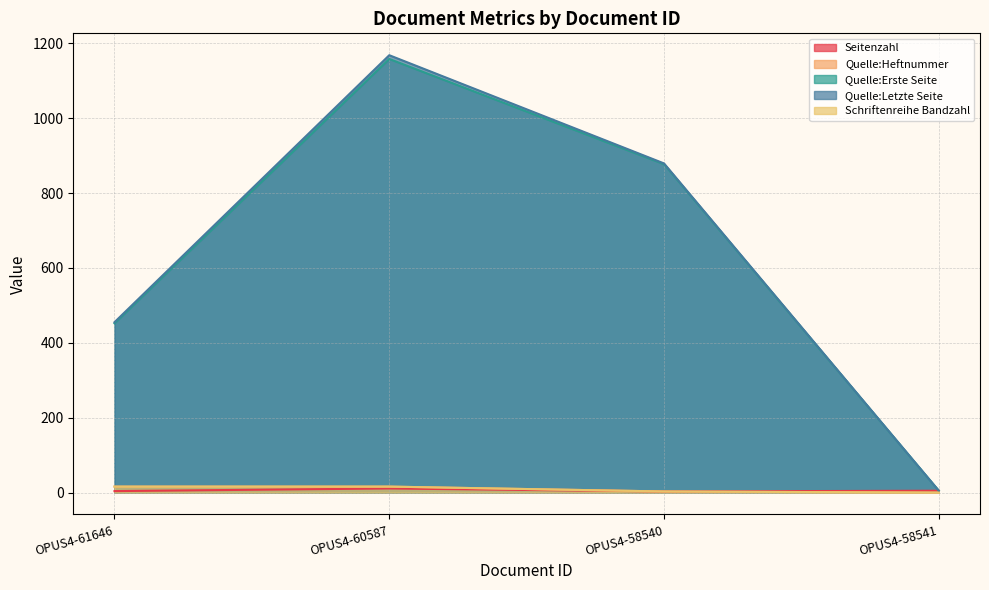

Where does the Quelle:Letzte Seite series first go above 879?

OPUS4-60587